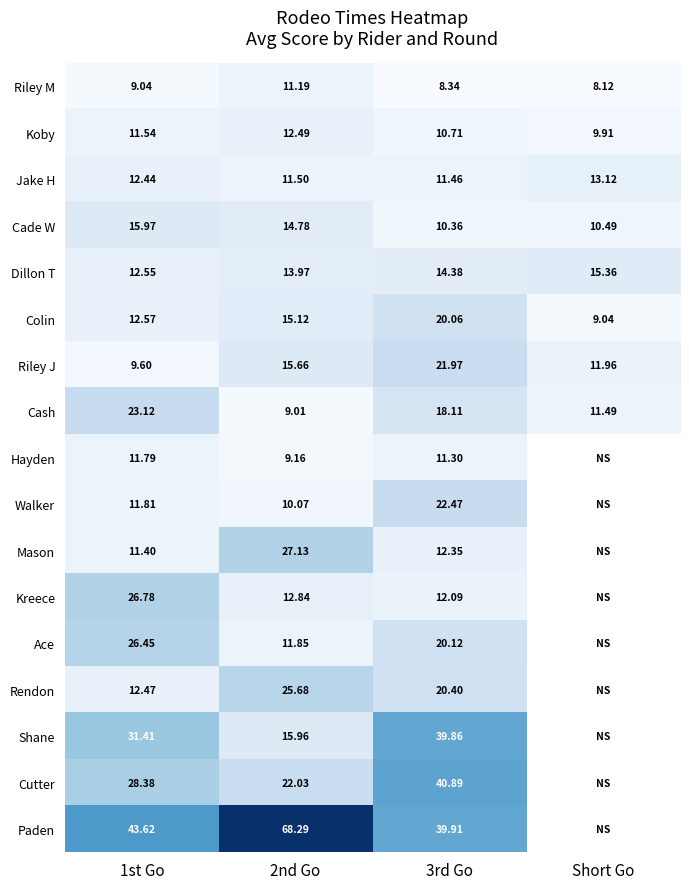

Which series changed the most between 1st Go and 3rd Go?

Kreece